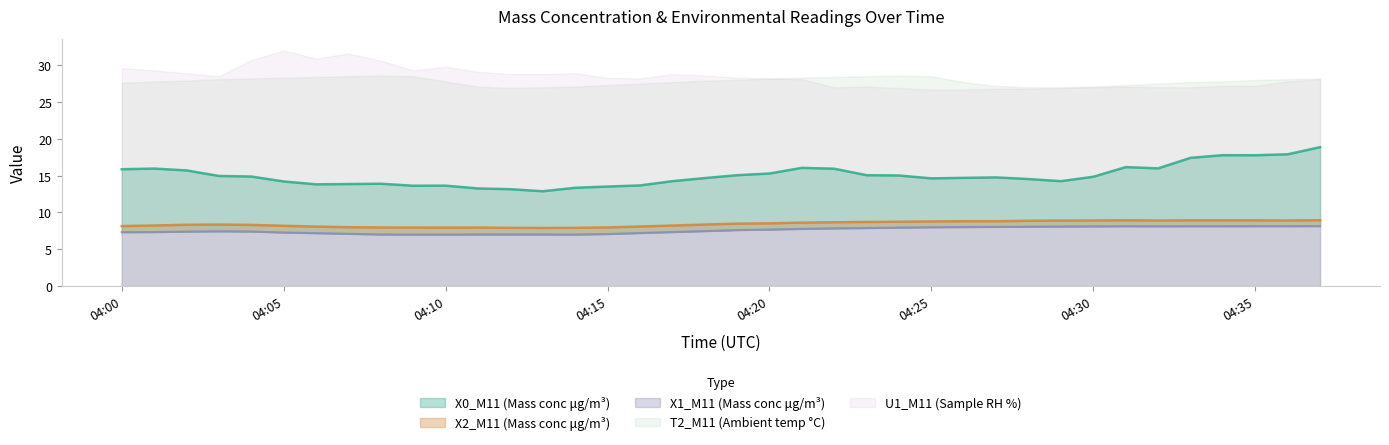

True or false: X0_M11 (Mass conc μg/m³) has more than 0 points higher than both neighbors.

True